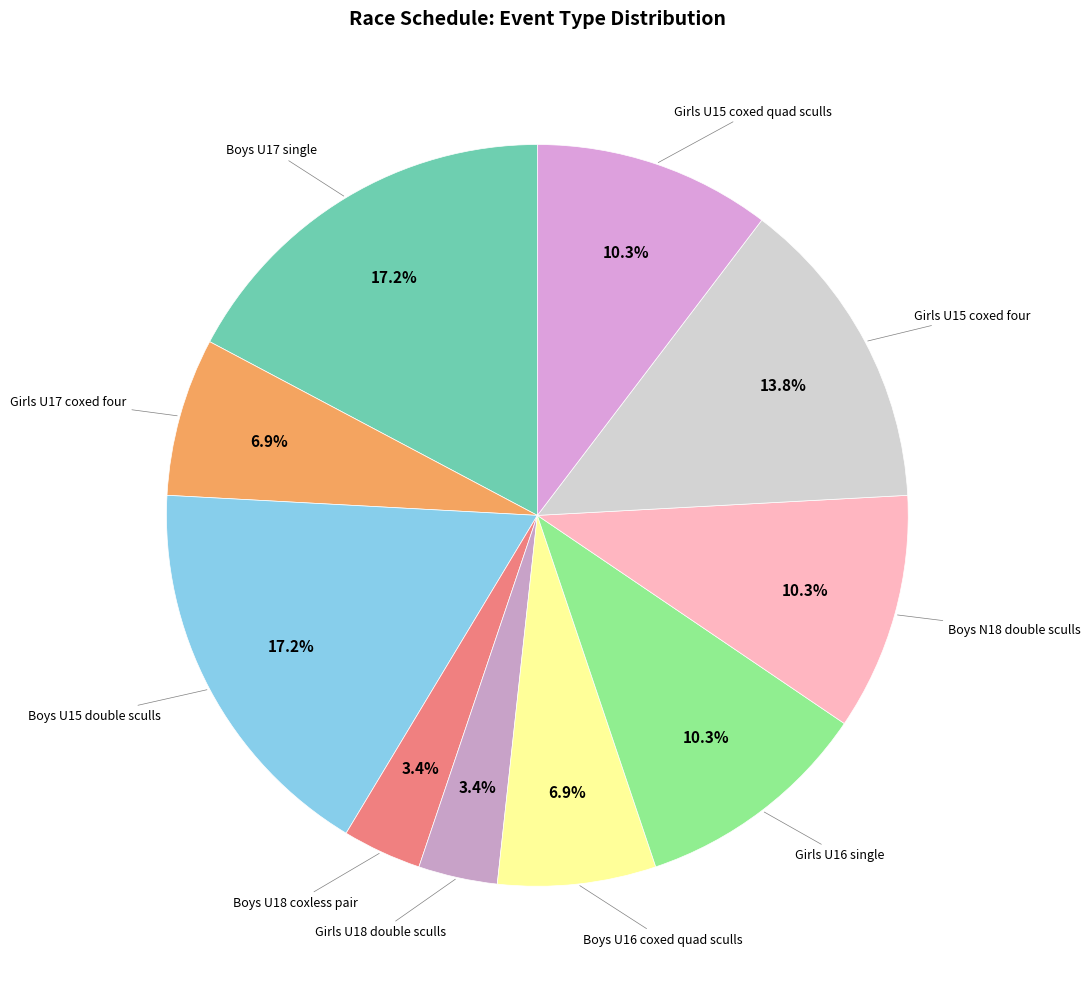

How many segments does this pie chart have?

10